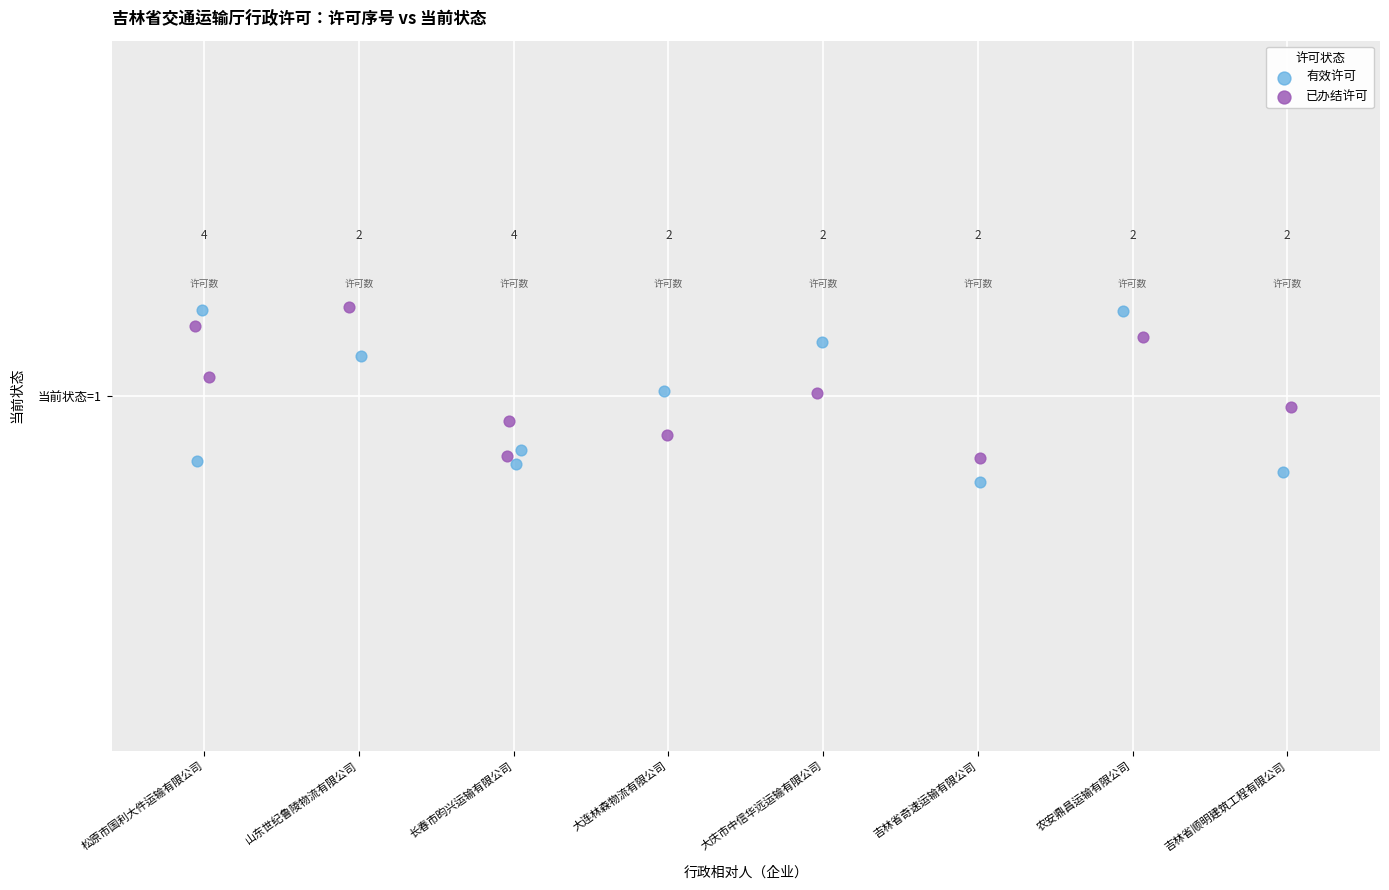

Which series contains the lowest Y value?

有效许可